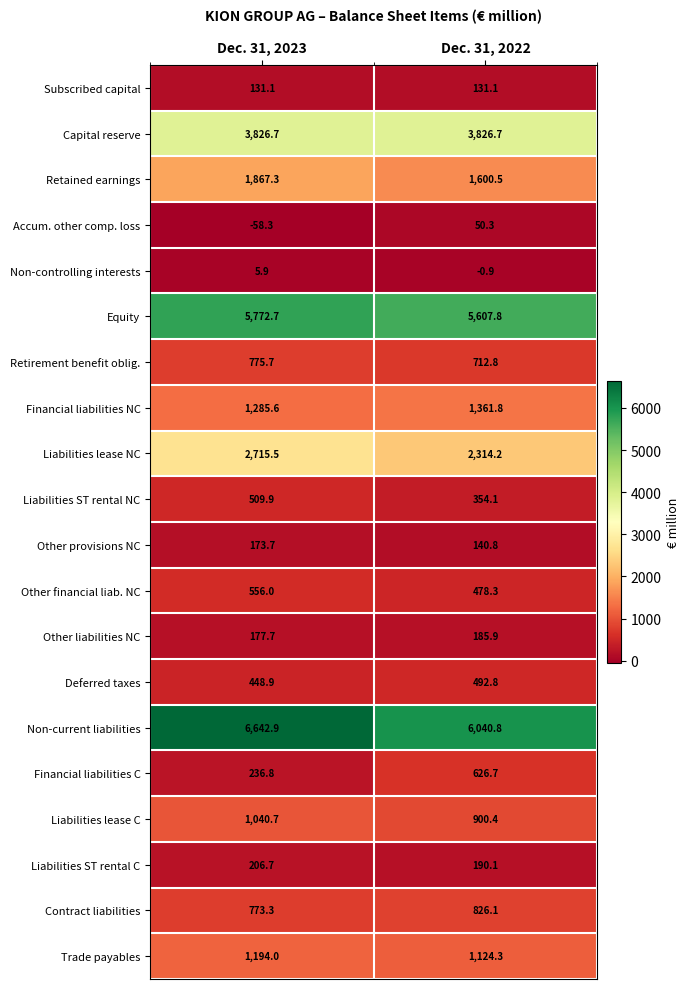

At which label does Financial liabilities NC first exceed 1361?

Dec. 31, 2022